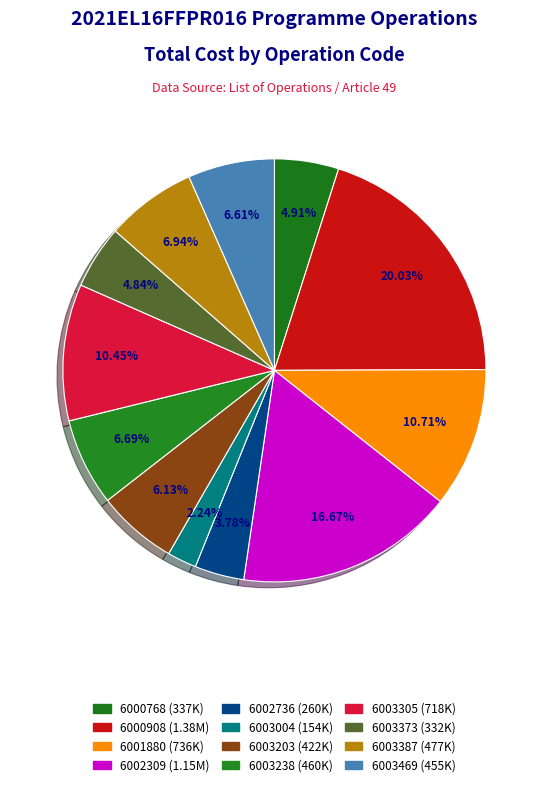

How many segments does this pie chart have?

12